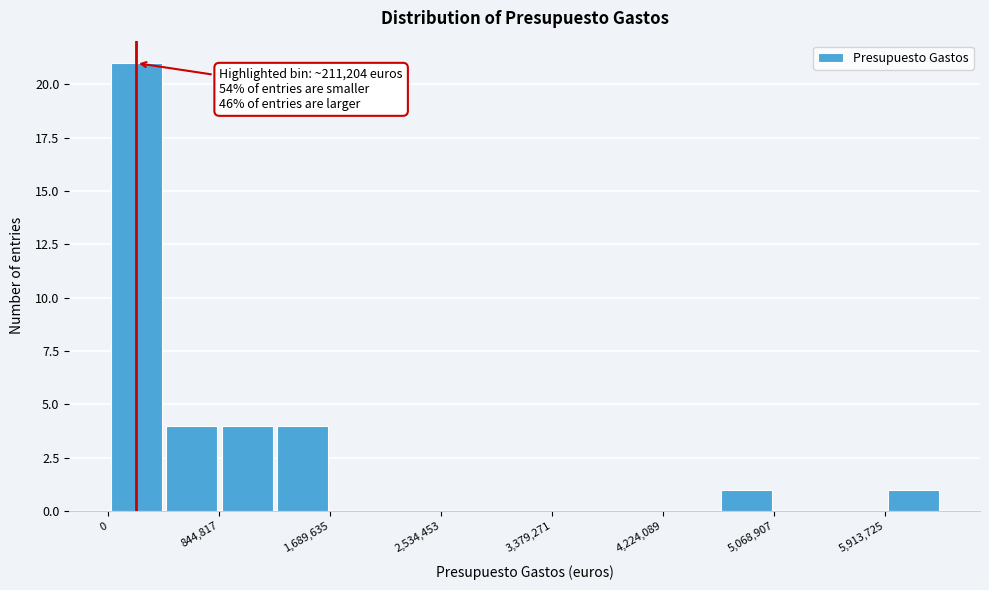

Which range on the x-axis has the tallest bar?

0 to 400000